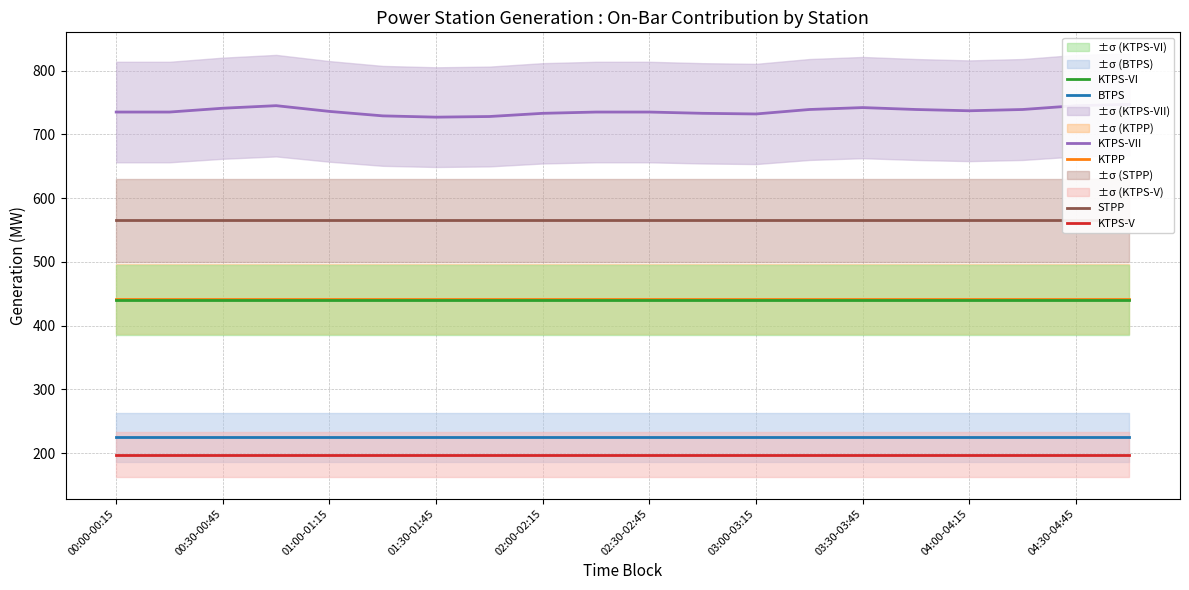

True or false: KTPS-VI and BTPS intersect in this chart.

False